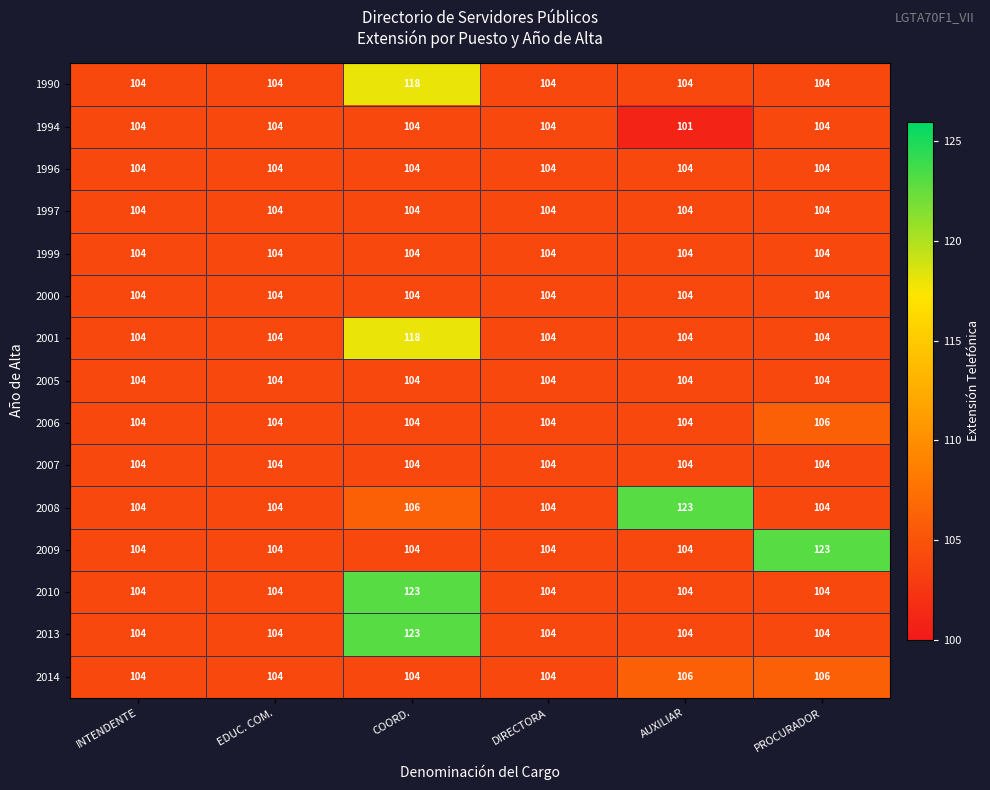

Read the 2007 value at PROCURADOR.

104